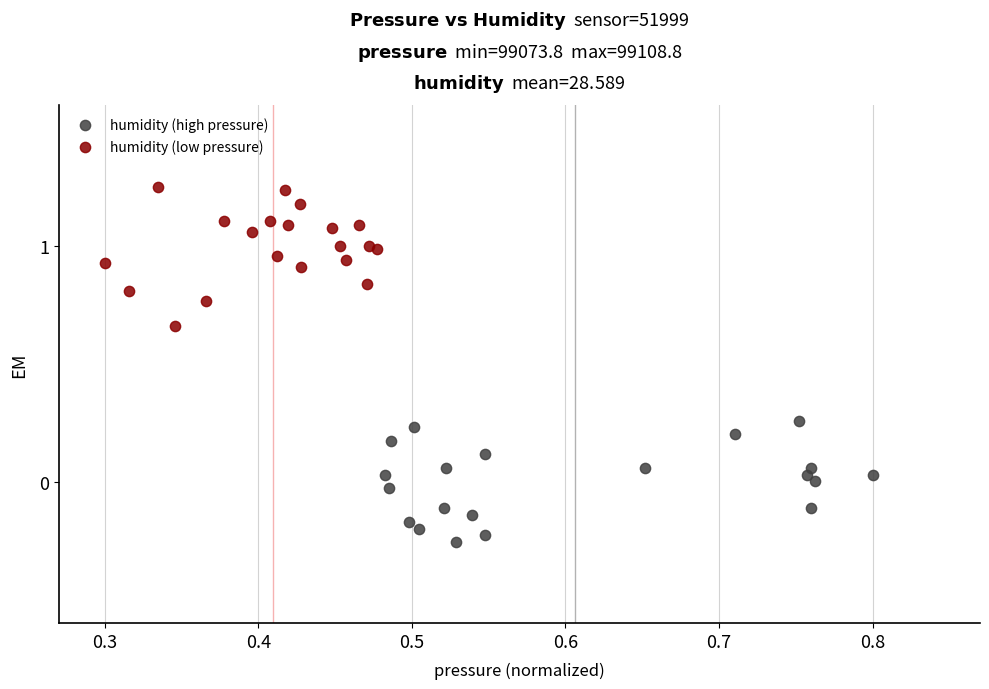

Which series contains the lowest Y value?

humidity (high pressure)